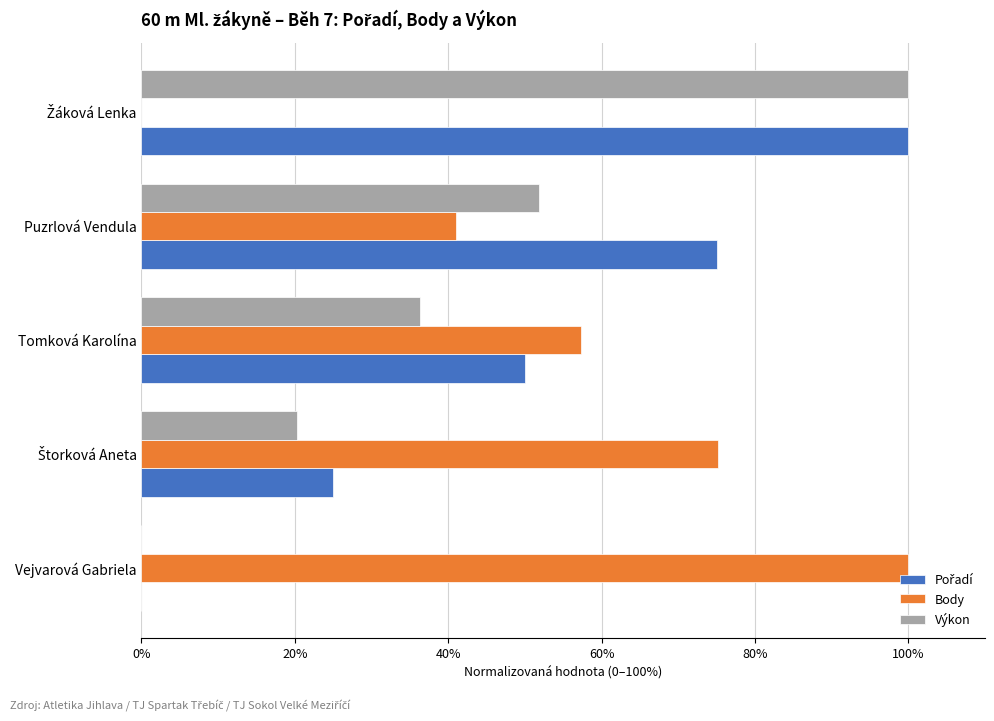

What is the total value across all series at Tomková Karolína?

143.7